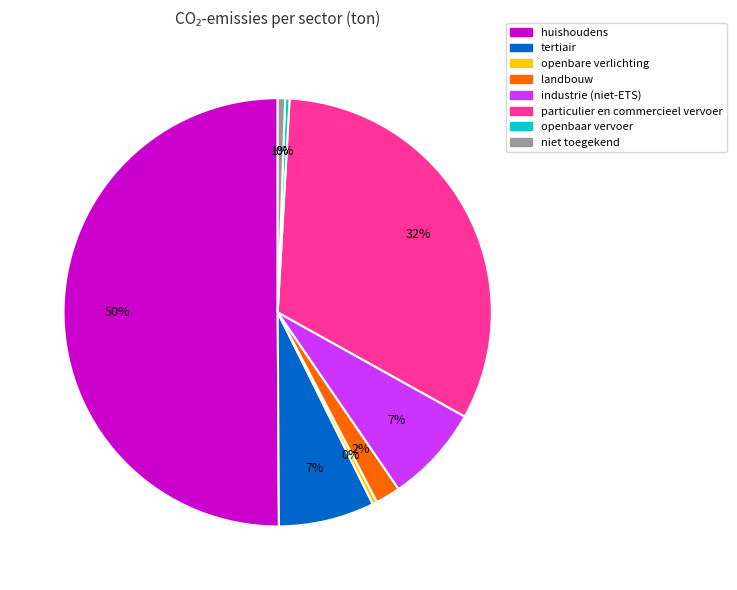

Is it true that tertiair is 18% of the pie?

False